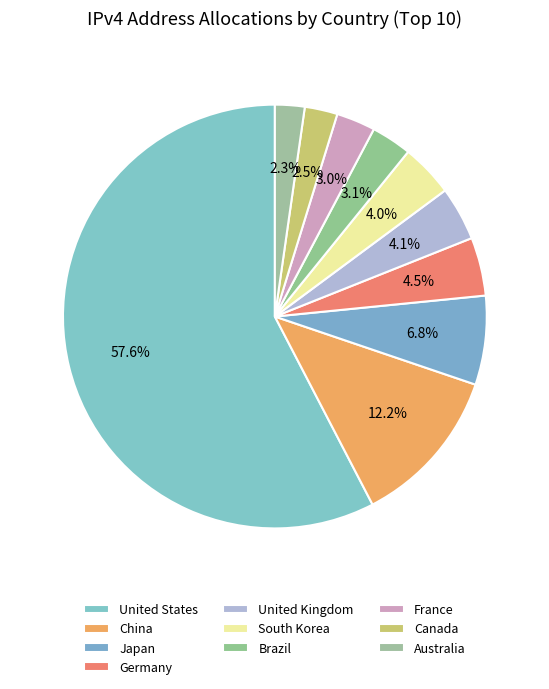

To the nearest percent, what portion does United Kingdom represent?

4%